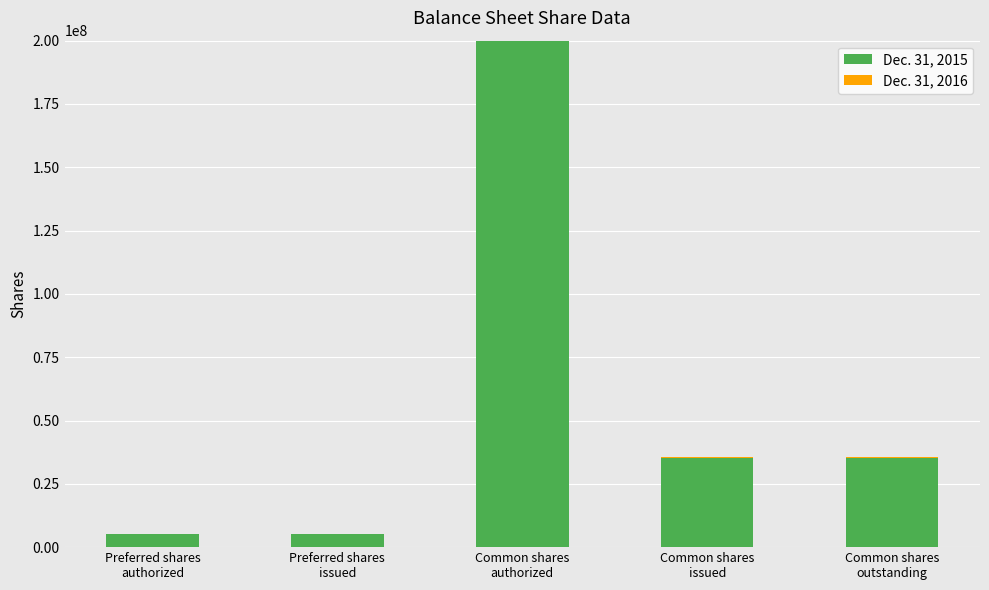

Are the bars horizontal?

No